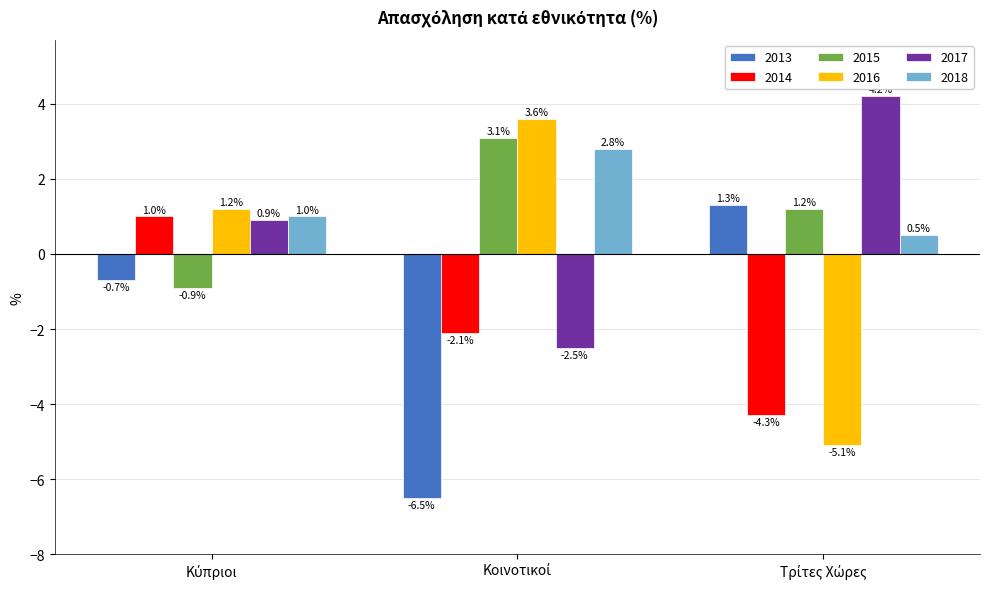

Reading left to right, list all the values displayed in this chart.

2013: -0.7	-6.5	1.3
2014: 1.0	-2.1	-4.3
2015: -0.9	3.1	1.2
2016: 1.2	3.6	-5.1
2017: 0.9	-2.5	4.2
2018: 1.0	2.8	0.5